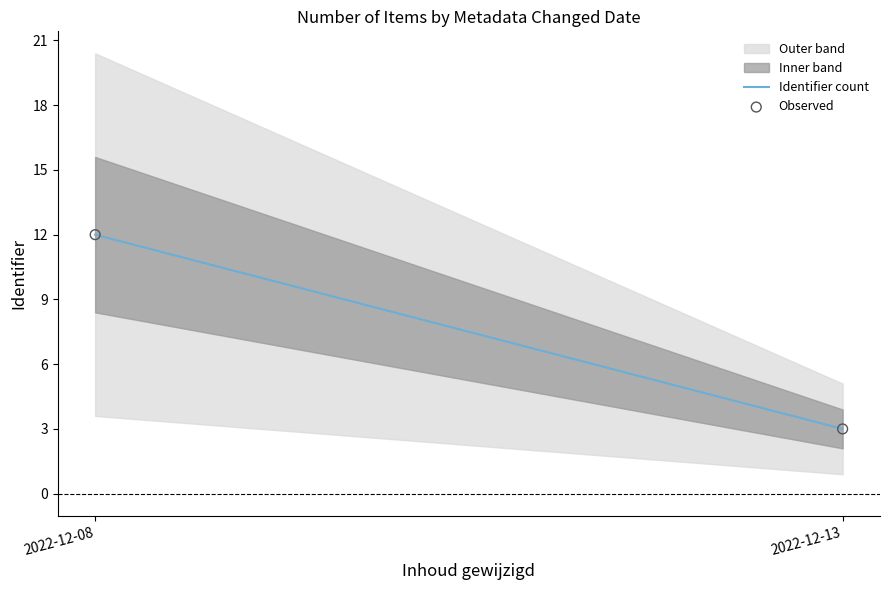

What Y value in the scatter plot is closest to 7?

3